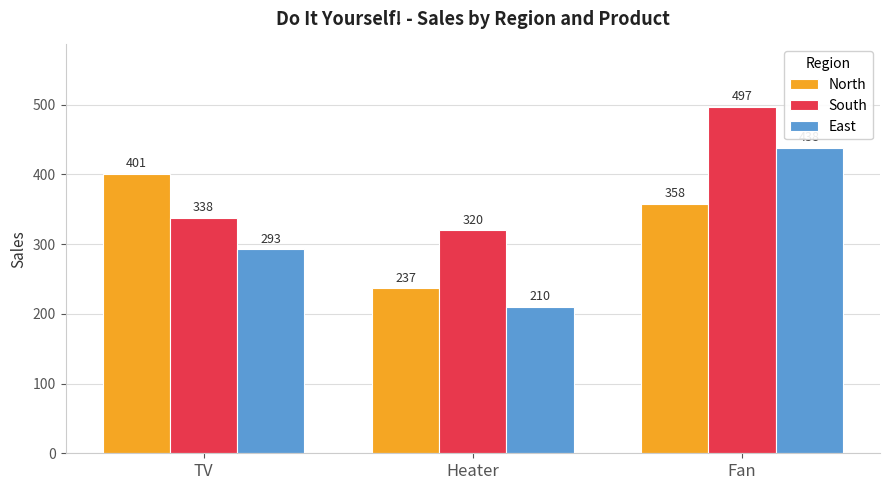

Count the number of data series in this chart.

3